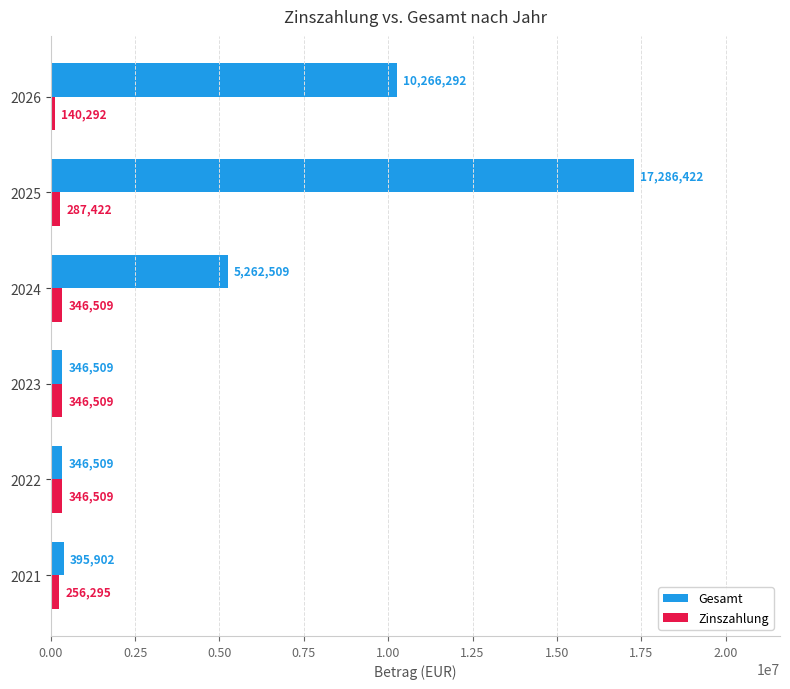

What is the approximate value of Zinszahlung at 2023?

346509.0